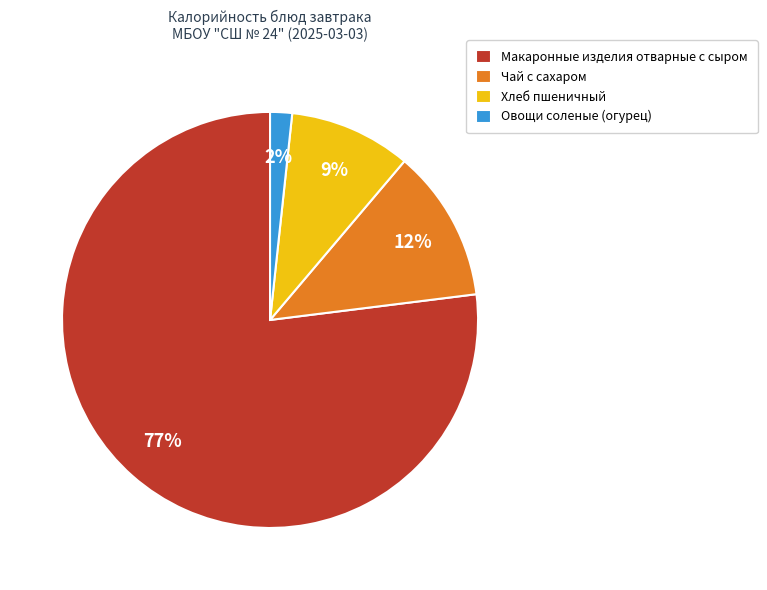

Is it true that Макаронные изделия отварные с сыром is 88% of the pie?

False